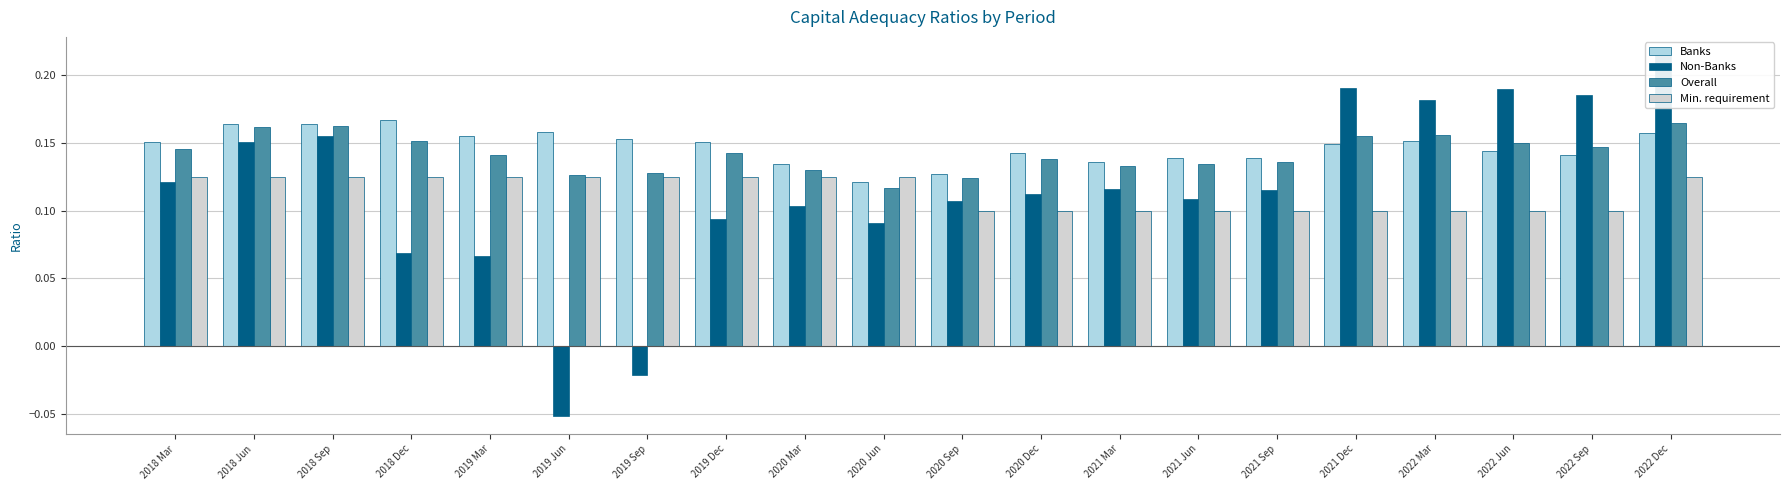

At which label does Min. requirement reach its peak?

2018 Mar